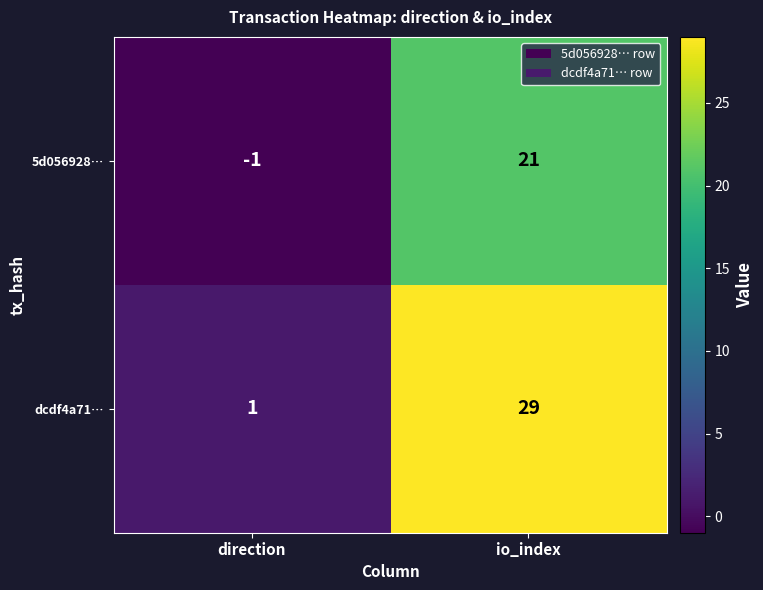

What is the difference between the highest and lowest values at io_index?

8